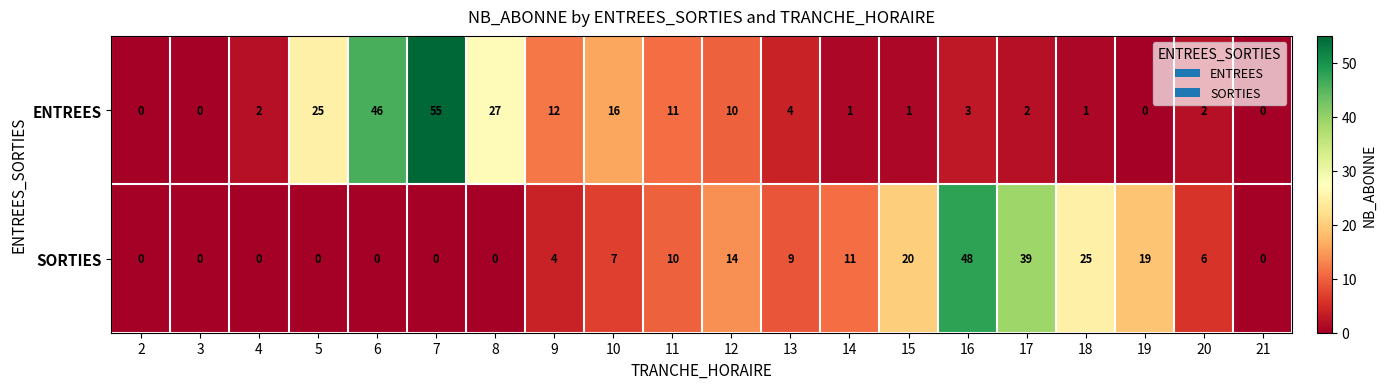

Rank the series by their average value, from highest to lowest.

ENTREES, SORTIES